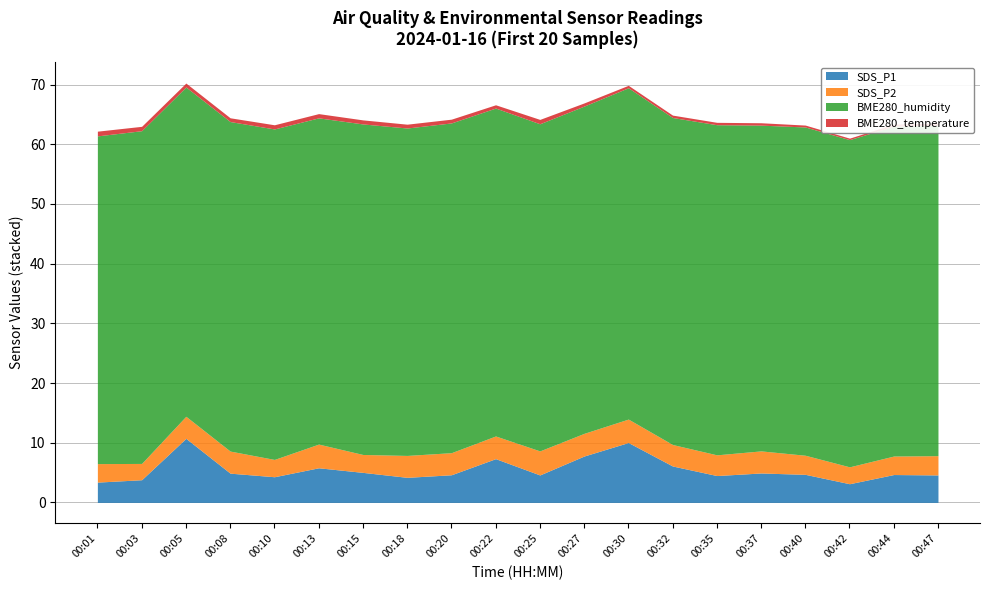

What is the sum of all BME280_humidity values?

1101.6